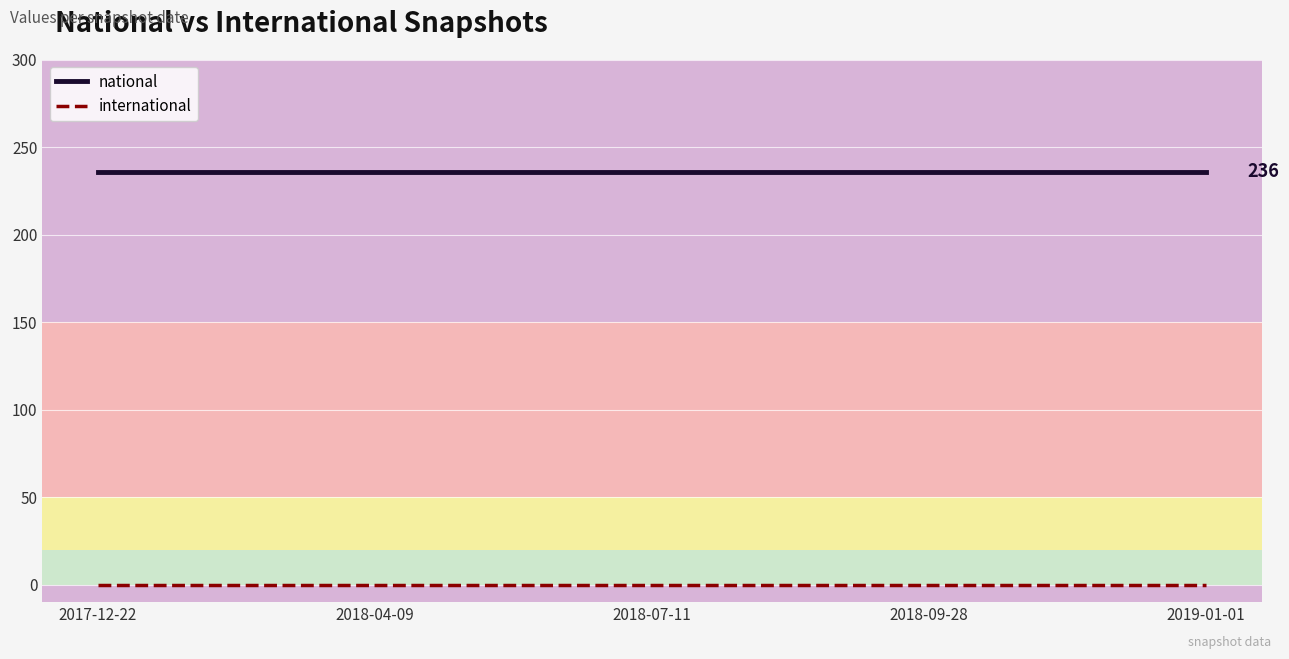

What position from the right is 2018-07-11?

3